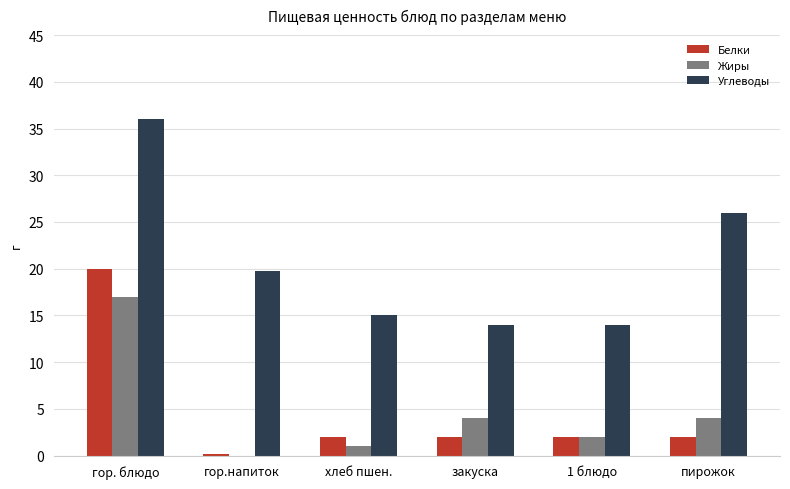

Is the value of Белки at пирожок greater than the value of Углеводы at закуска?

No